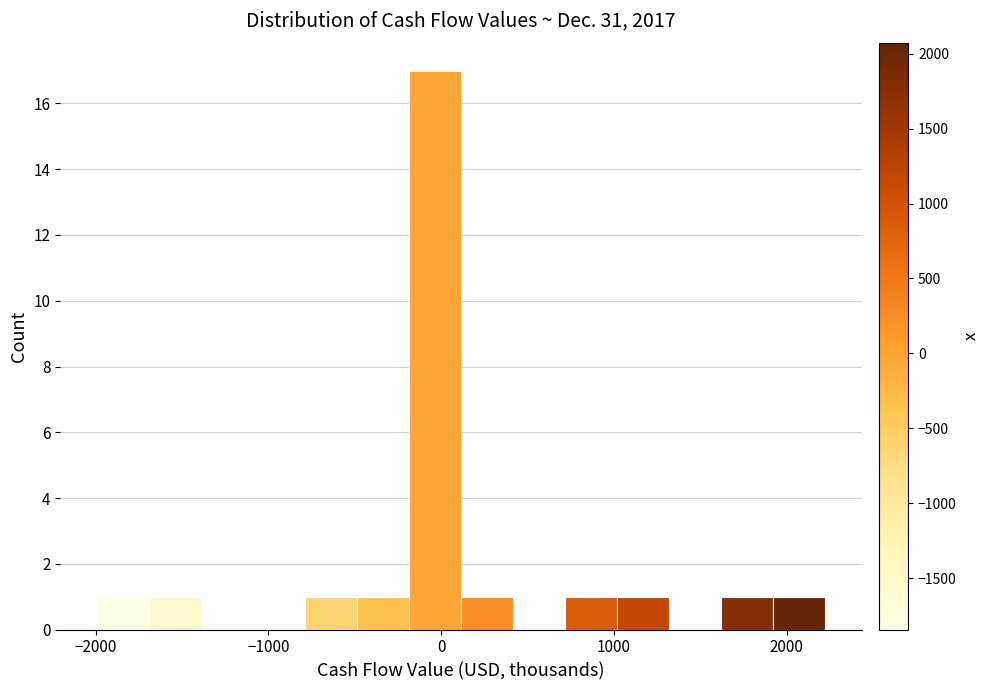

Read against the x-axis, roughly where is the centre of the tallest bar?

0